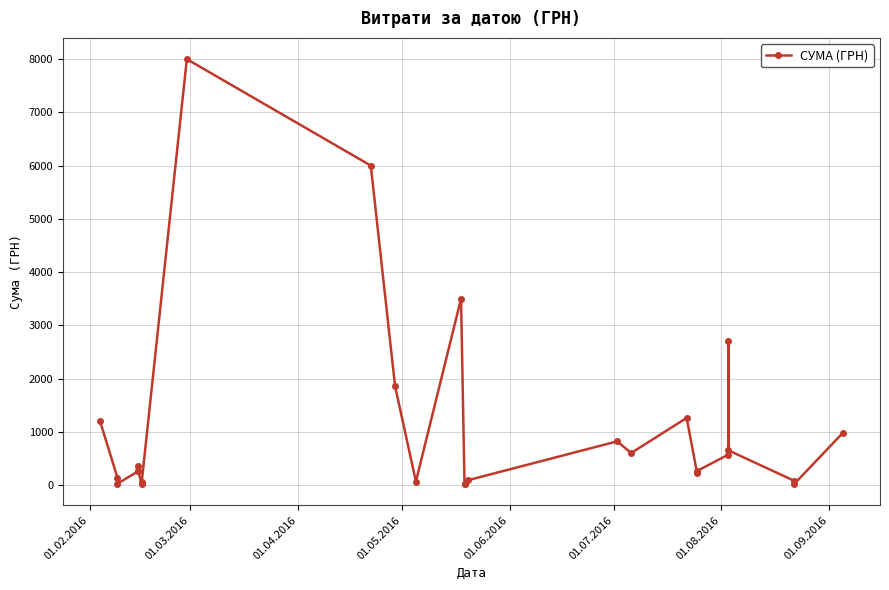

Reading right to left, list all the values displayed in this chart.

979.2	20.4	77.9	651.6	2700.0	570.3	263.6	224.1	1260.3	600.0	820.0	89.7	20.4	20.4	3500.0	64.9	1855.0	6000.0	8000.0	51.4	17.1	258.4	361.8	258.4	24.5	140.0	1199.3